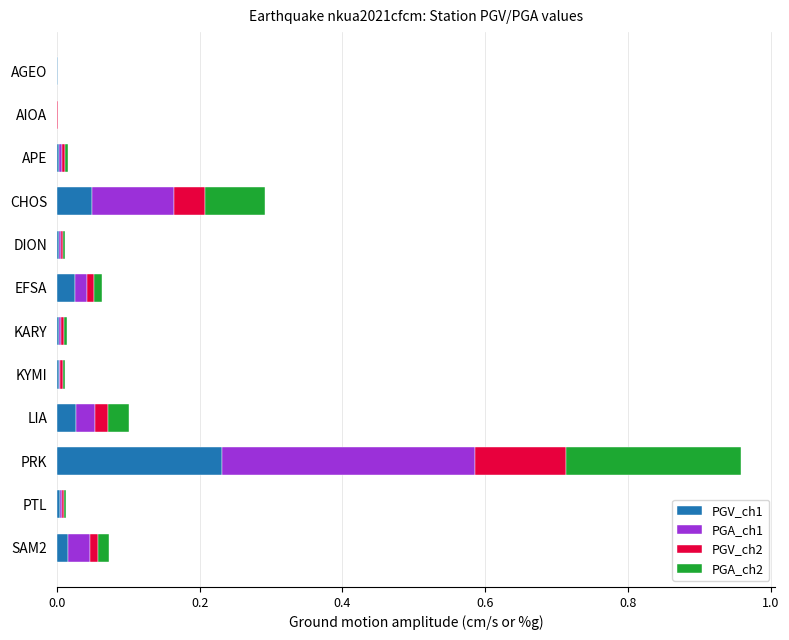

Is it true that PGV_ch1 equals 0.0 at AGEO?

True